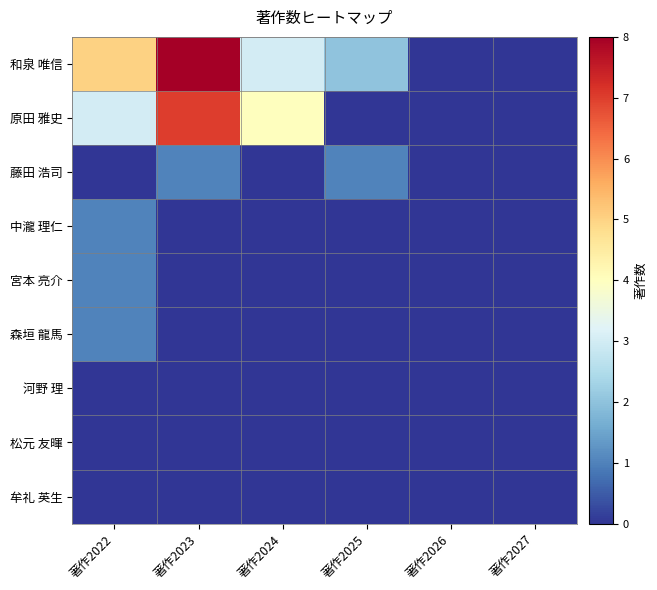

At how many categories does at least one series exceed 4?

2